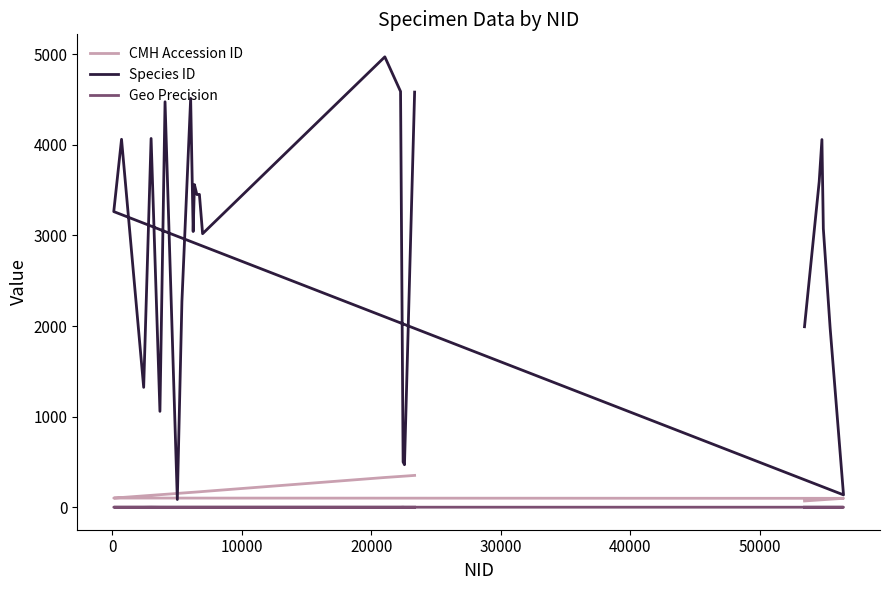

What position from the right is 50000?

19